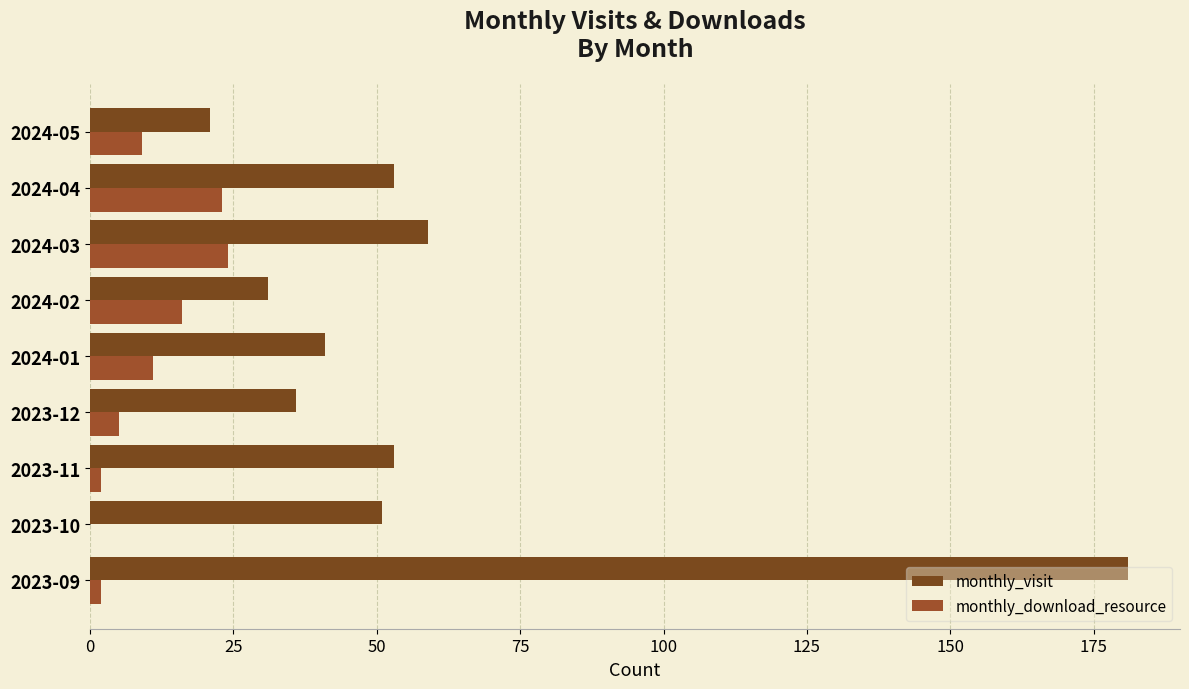

What are all the series names shown in the legend?

monthly_visit, monthly_download_resource